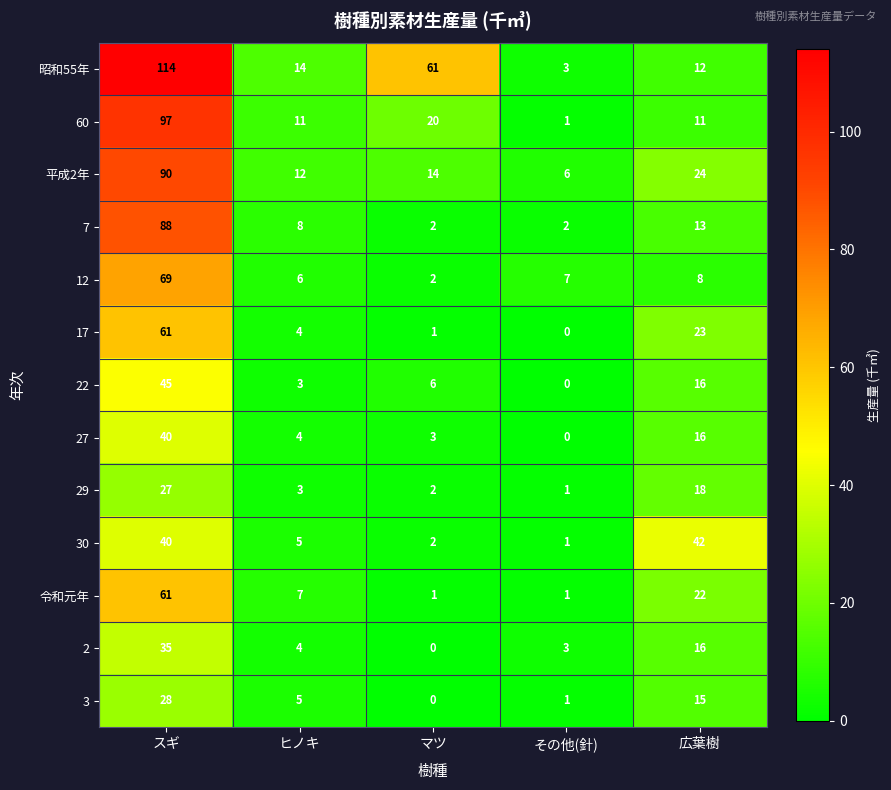

What is the difference between the maximum and minimum values in the 昭和55年 series?

111